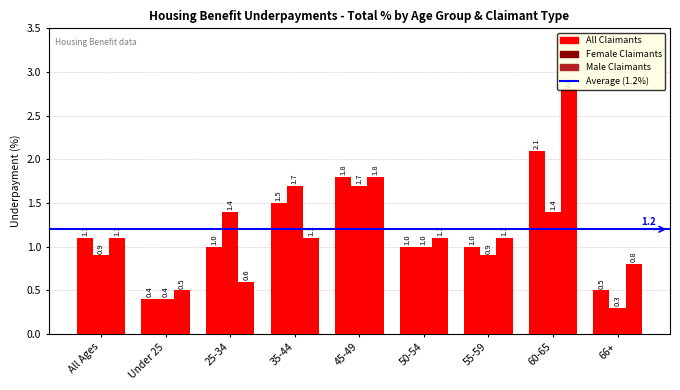

What is the approximate value of All Claimants at Under 25?

0.4